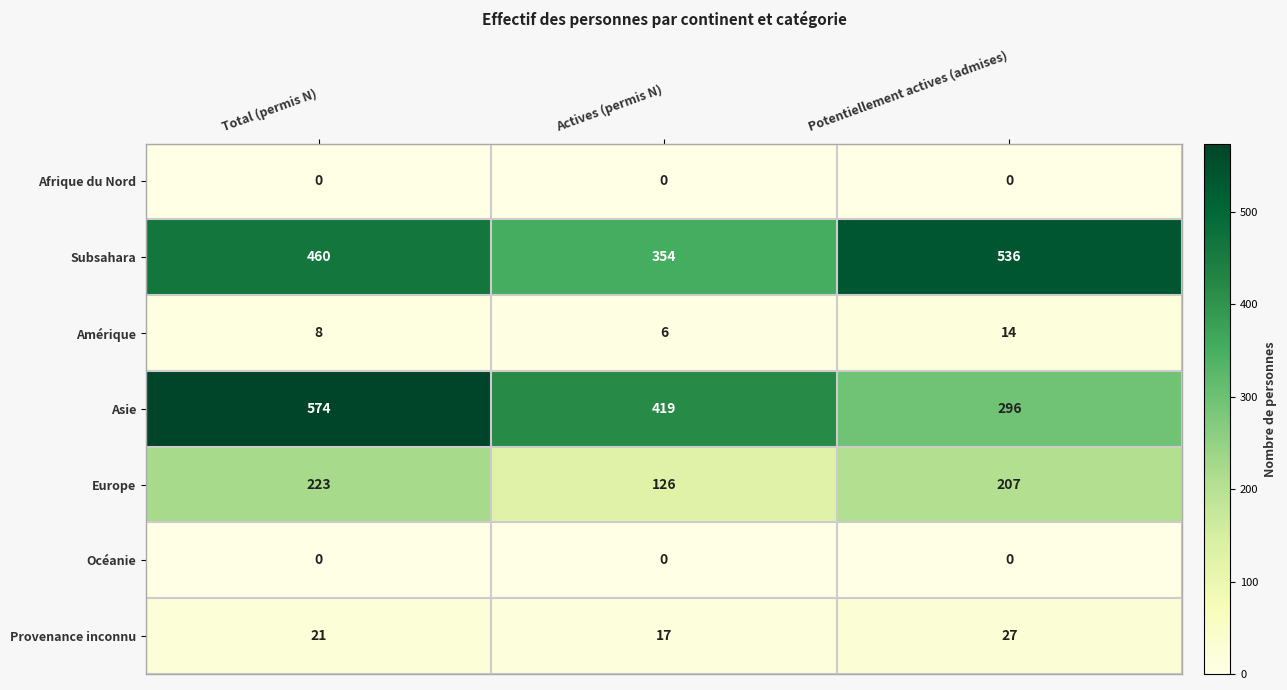

Reading left to right, list all the values displayed in this chart.

Afrique du Nord: Total (permis N)=0	Actives (permis N)=0	Potentiellement actives (admises)=0
Subsahara: Total (permis N)=460	Actives (permis N)=354	Potentiellement actives (admises)=536
Amérique: Total (permis N)=8	Actives (permis N)=6	Potentiellement actives (admises)=14
Asie: Total (permis N)=574	Actives (permis N)=419	Potentiellement actives (admises)=296
Europe: Total (permis N)=223	Actives (permis N)=126	Potentiellement actives (admises)=207
Océanie: Total (permis N)=0	Actives (permis N)=0	Potentiellement actives (admises)=0
Provenance inconnu: Total (permis N)=21	Actives (permis N)=17	Potentiellement actives (admises)=27